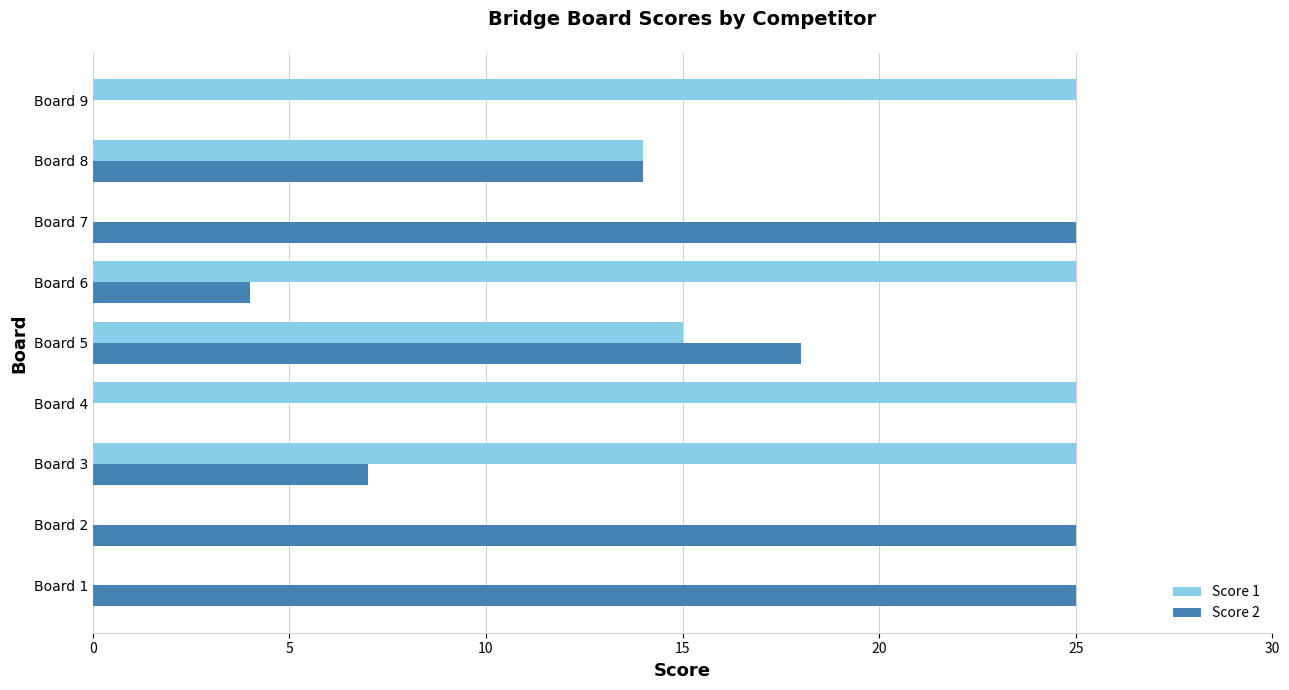

What is the maximum value for Score 2?

25